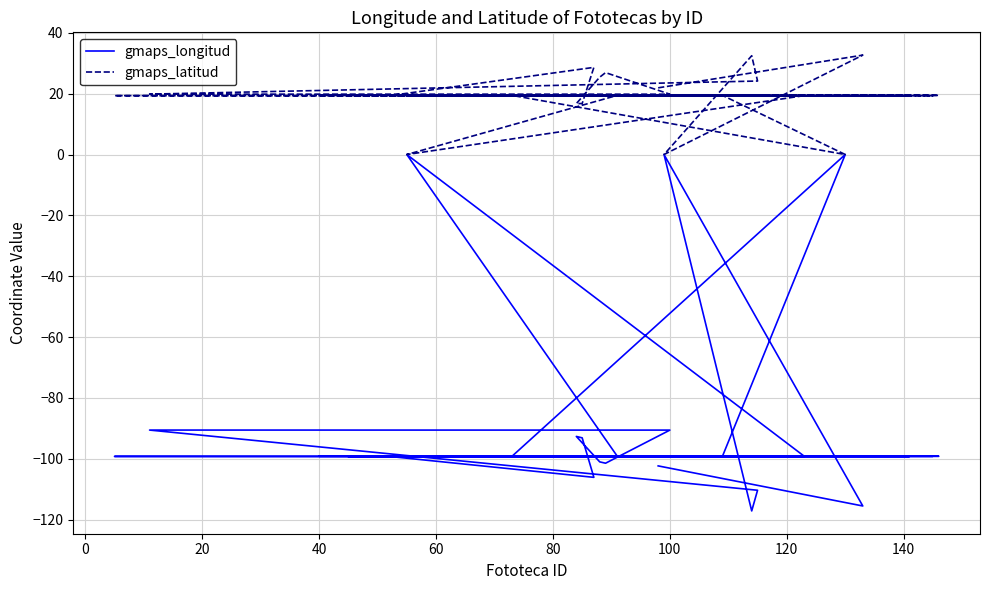

At which category does gmaps_latitud reach its first local valley?

20